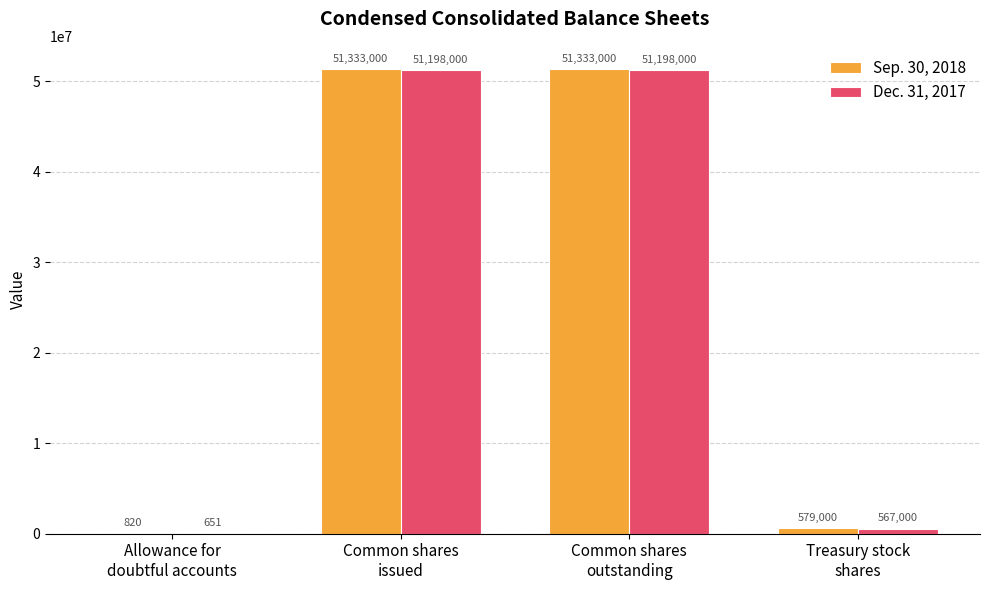

The Sep. 30, 2018 series shows 22117353 at Common shares
issued. True or false?

False